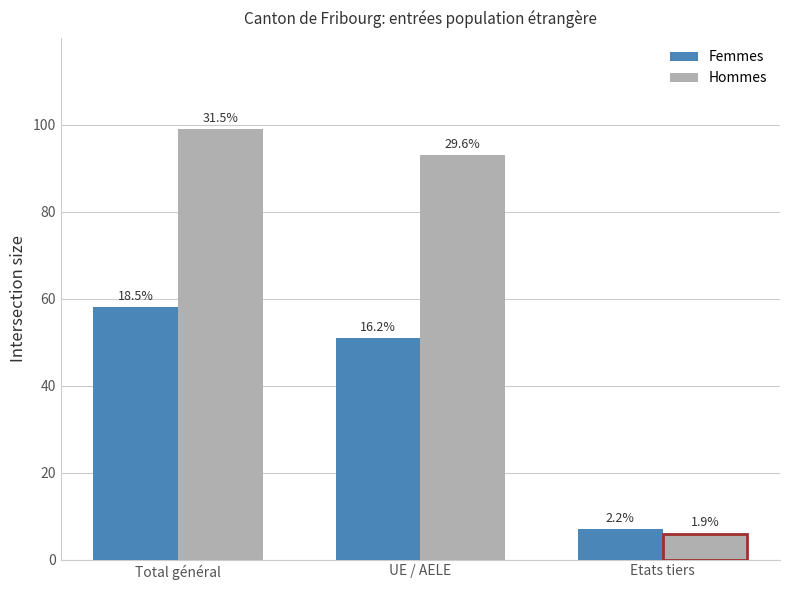

The Hommes series shows 3 at Etats tiers. True or false?

False